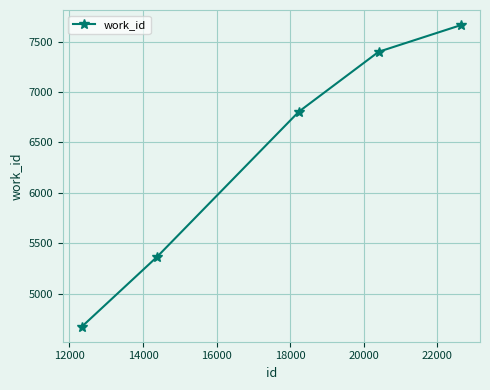

What is the sum of all values?

31908